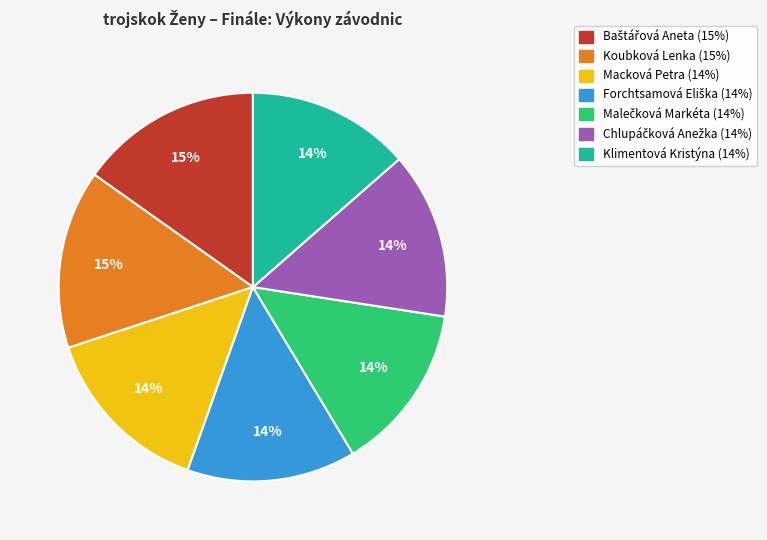

To the nearest percent, what is the average slice percentage?

14%